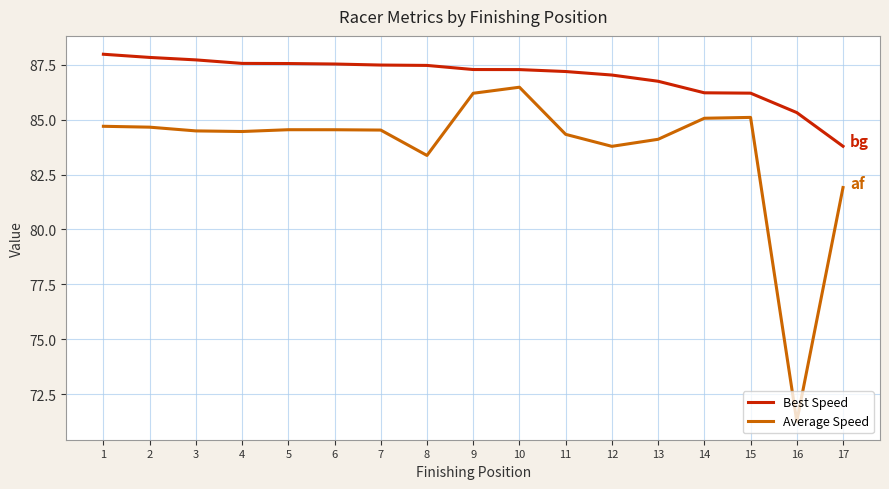

Rank the series by their average value, from highest to lowest.

Best Speed, Average Speed